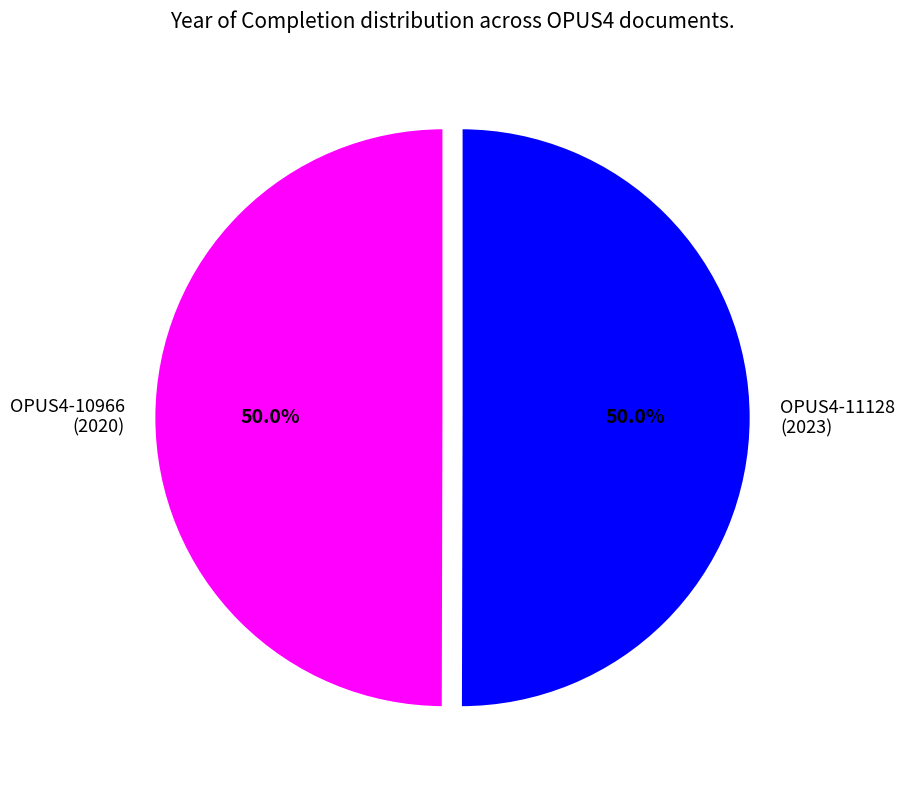

How many slices are in this pie chart?

2